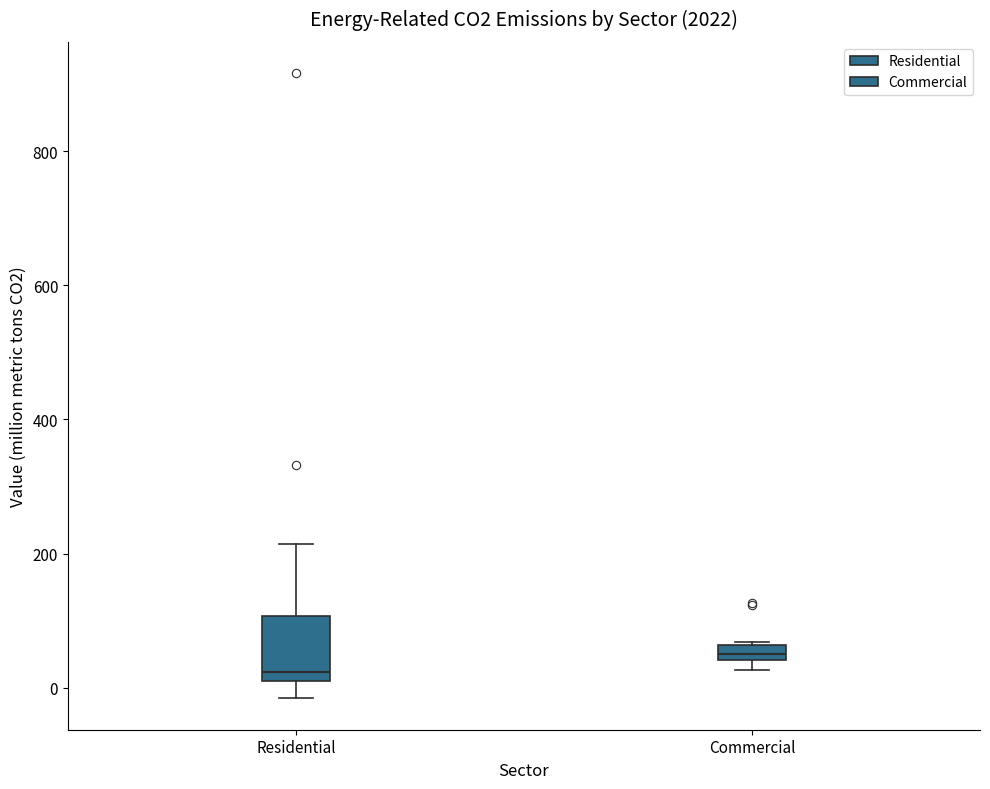

Which box's median line is the highest?

Commercial